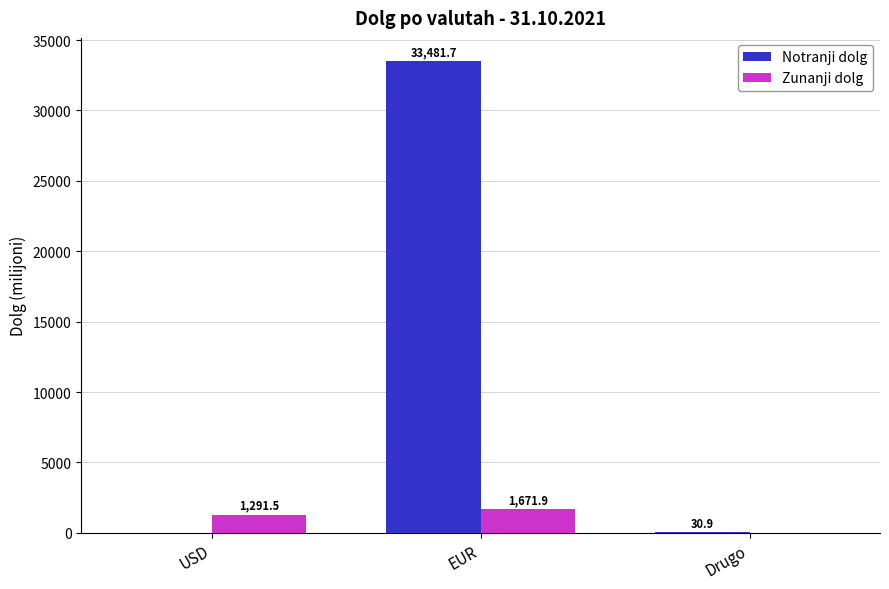

Which category has the highest value in the Notranji dolg series?

EUR